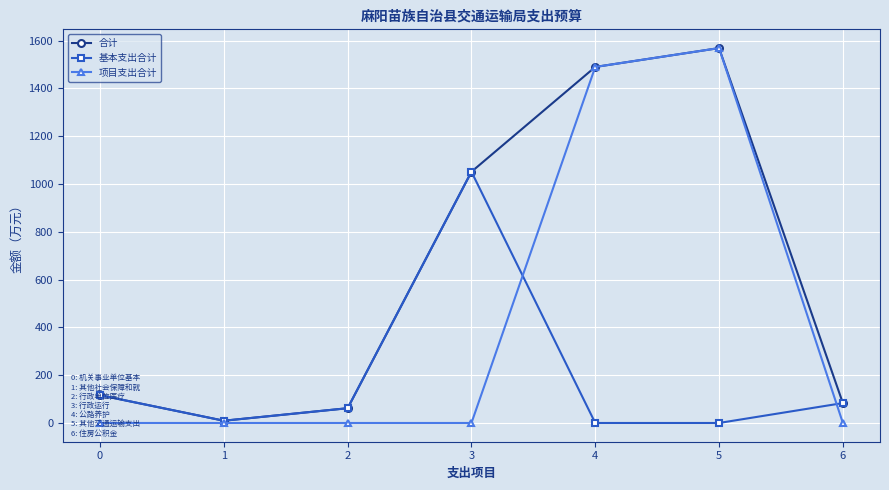

Rank the series by their average value, from highest to lowest.

合计, 项目支出合计, 基本支出合计